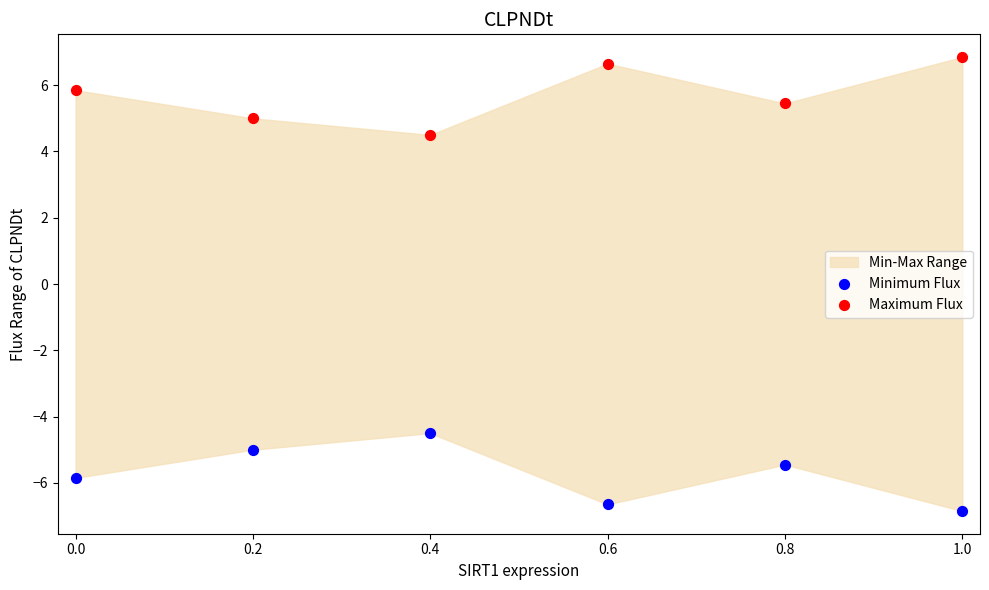

Across all data points, what is the range of X values (max minus min)?

1.0